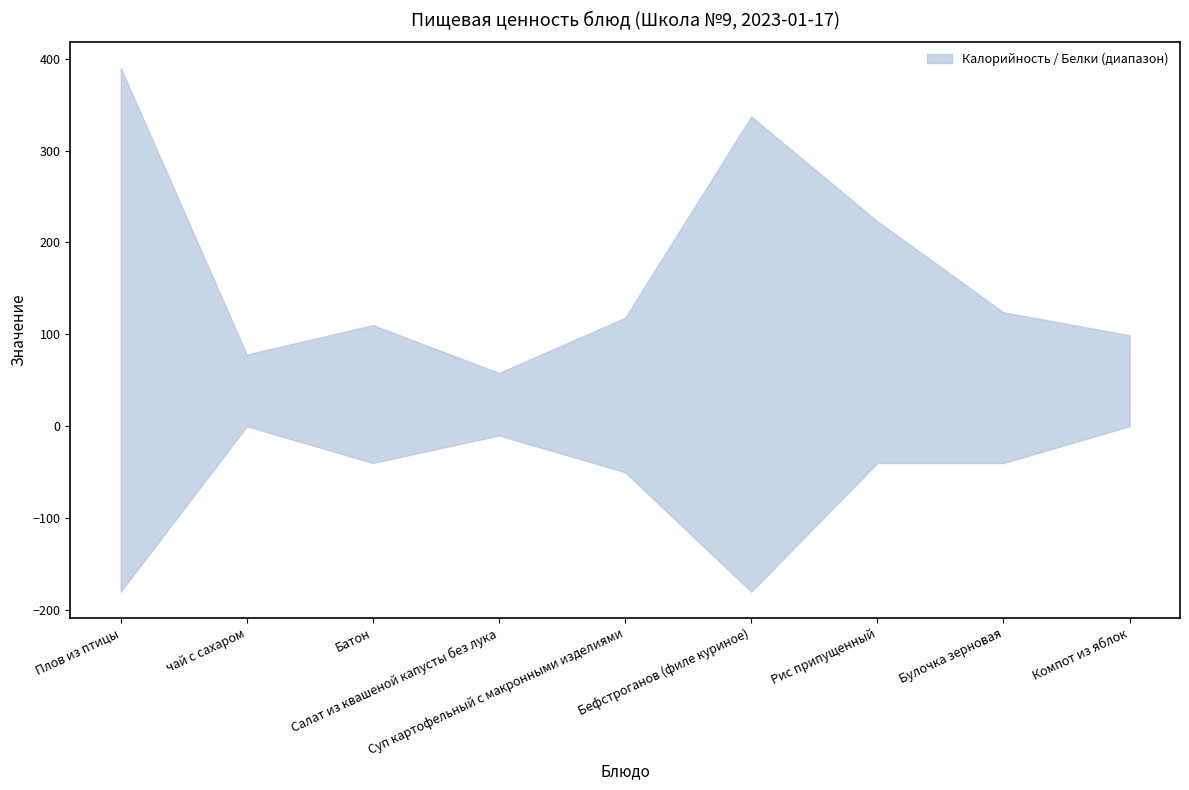

Is the value of Белки at Рис припущенный greater than the value of Калорийность at Плов из птицы?

No